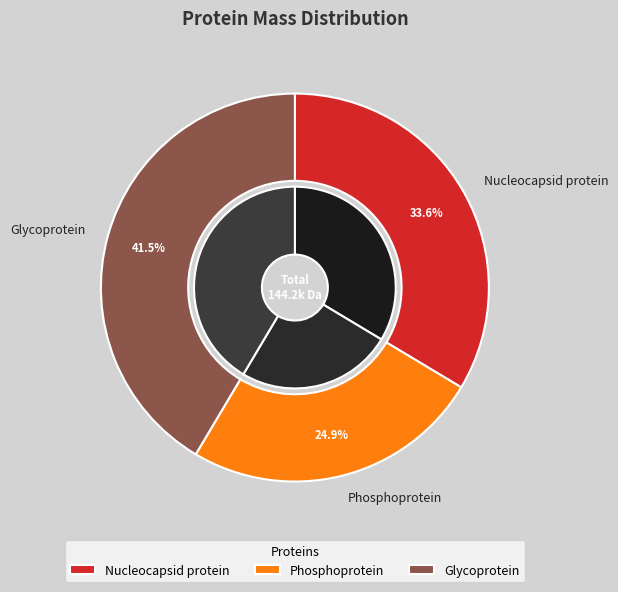

What percentage is the Nucleocapsid protein slice, to the nearest percent?

34%